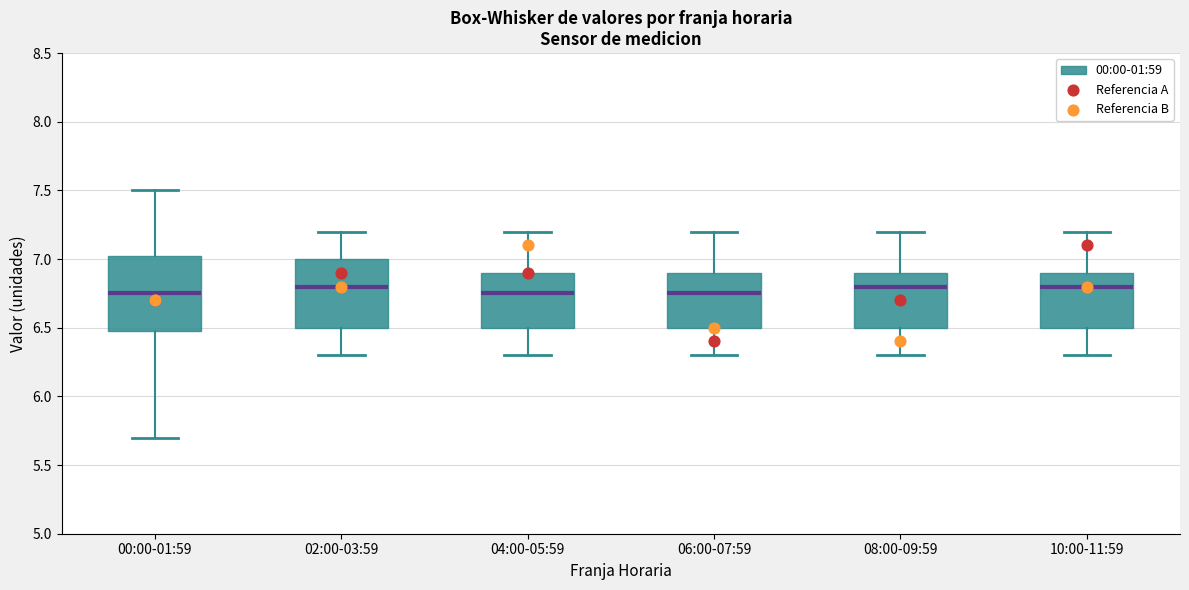

Reading left to right, transcribe this box plot: for each box, give where its median line is, the range the box spans, and where its two whiskers end, as read against the y-axis. The values are not printed on the chart, so give them approximately, as read against the axis.

00:00-01:59: median 6.75, box 6.50 to 7.05, whiskers 5.70 to 7.50
02:00-03:59: median 6.80, box 6.50 to 7.00, whiskers 6.30 to 7.20
04:00-05:59: median 6.75, box 6.50 to 6.90, whiskers 6.30 to 7.20
06:00-07:59: median 6.75, box 6.50 to 6.90, whiskers 6.30 to 7.20
08:00-09:59: median 6.80, box 6.50 to 6.90, whiskers 6.30 to 7.20
10:00-11:59: median 6.80, box 6.50 to 6.90, whiskers 6.30 to 7.20